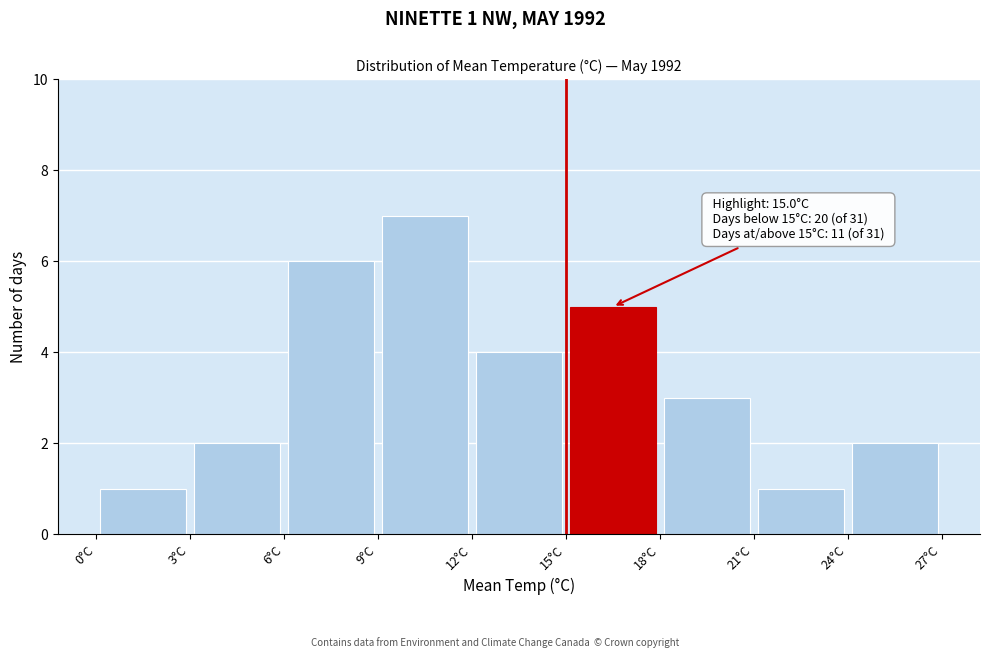

Over which range of the x-axis is the bar tallest?

9 to 12